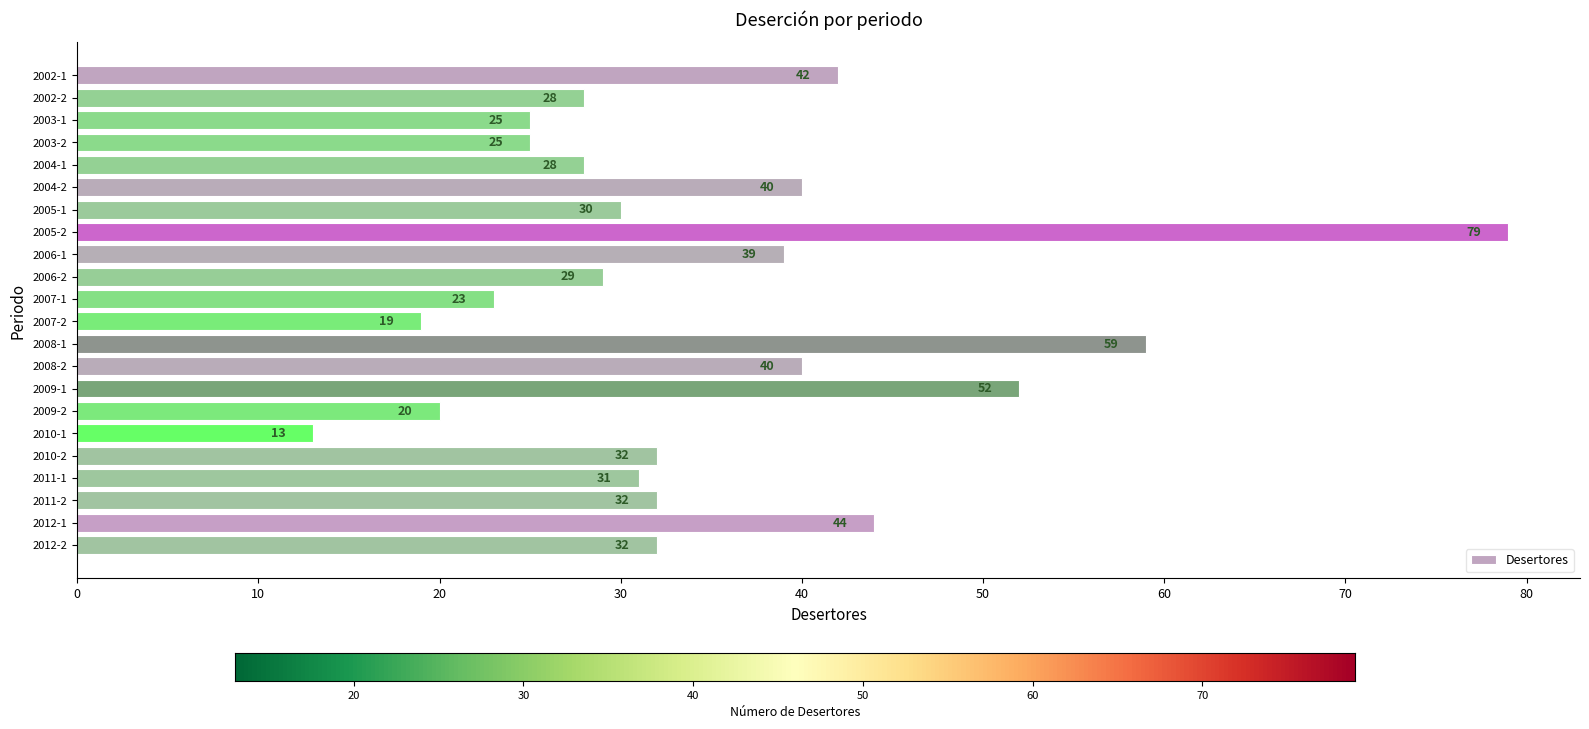

What is the difference between the maximum and minimum values?

66